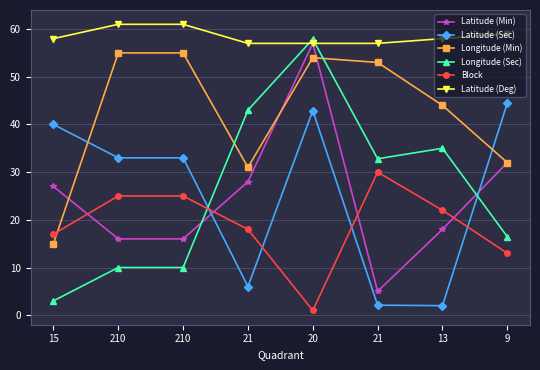

What is the sum of all Latitude (Deg) values?

468.0